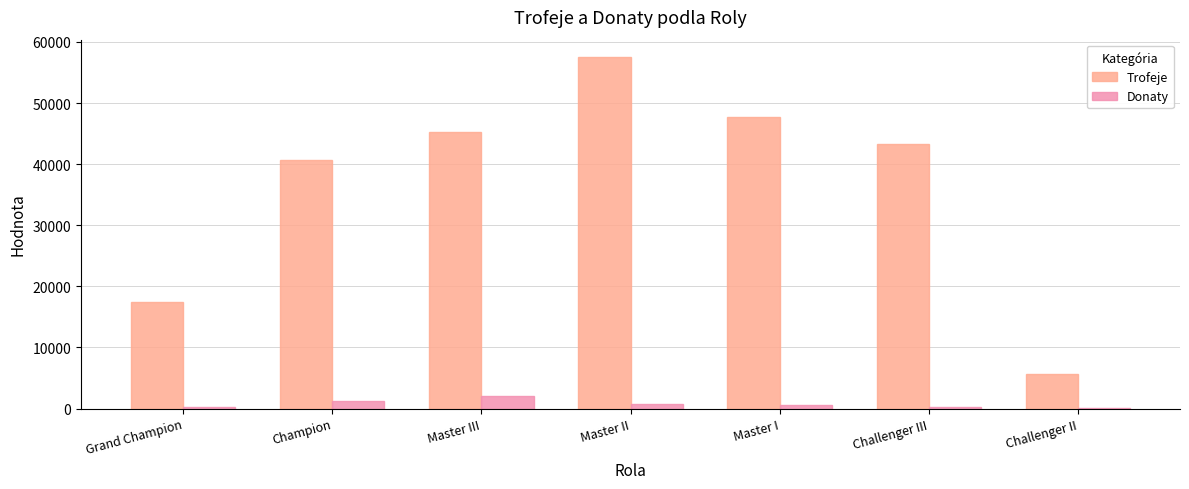

Which category has the highest value across all series?

Master II